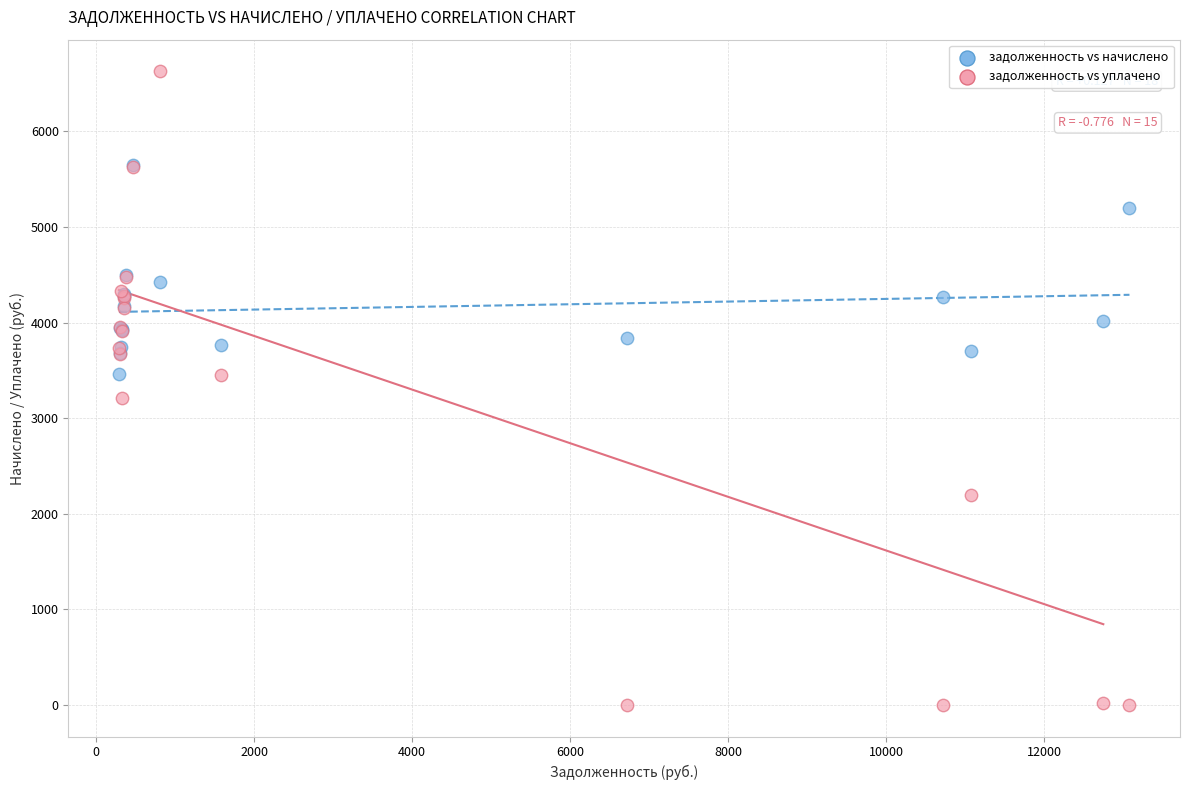

Which series contains the lowest Y value?

задолженность vs уплачено